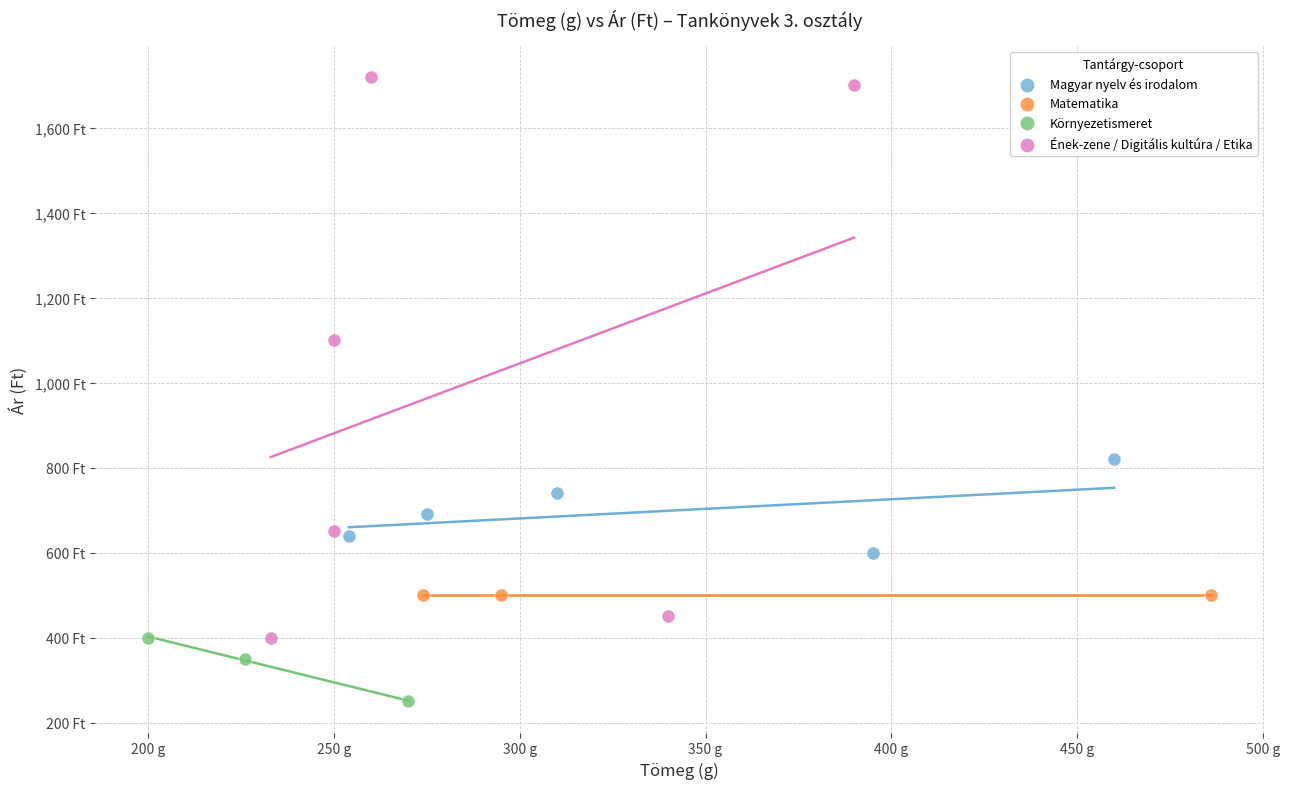

What are all the series names shown in the legend?

Magyar nyelv és irodalom, Matematika, Környezetismeret, Ének-zene / Digitális kultúra / Etika